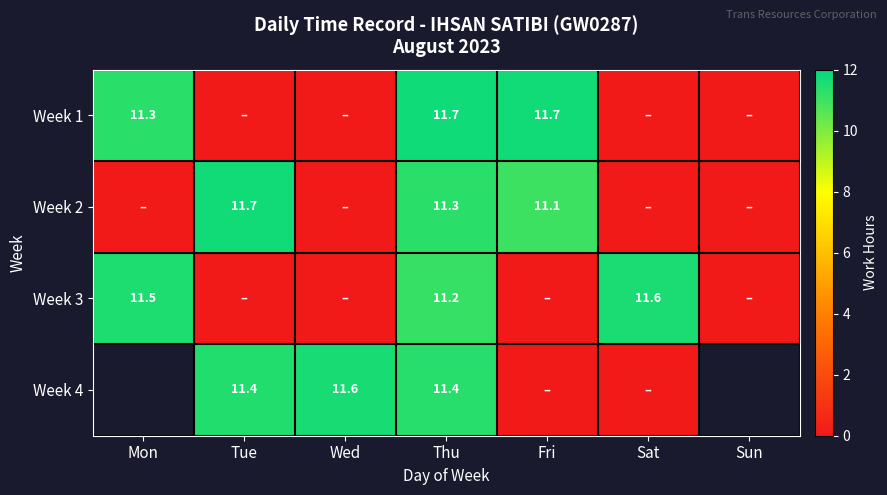

Between Fri and Sun, which series saw the biggest shift?

Week 1